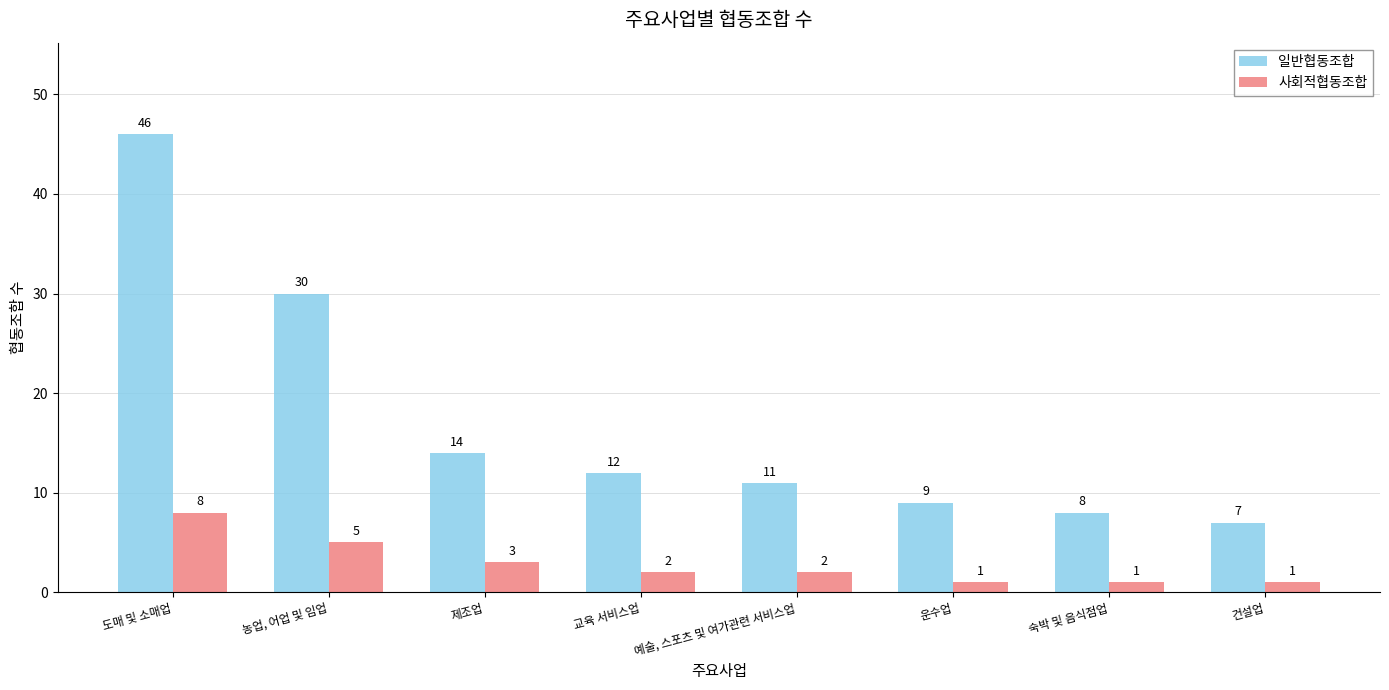

Where does the 사회적협동조합 series first go above 2?

도매 및 소매업